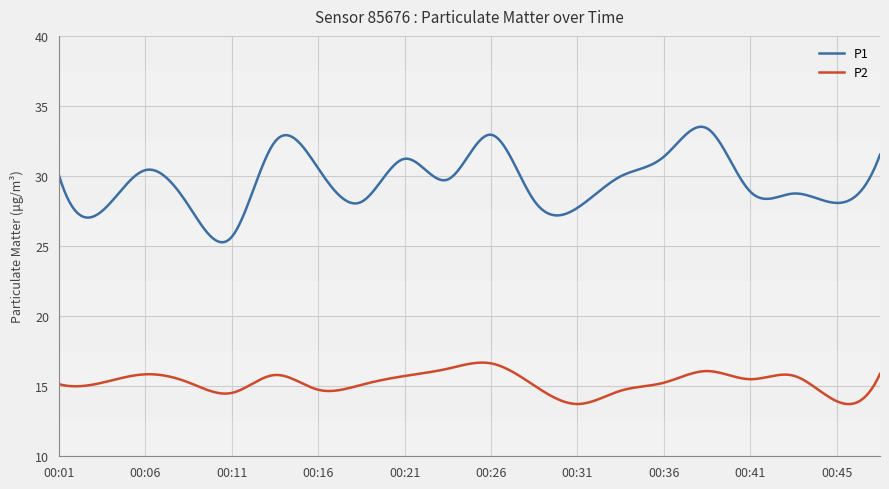

What is the minimum value shown in the chart?

13.7